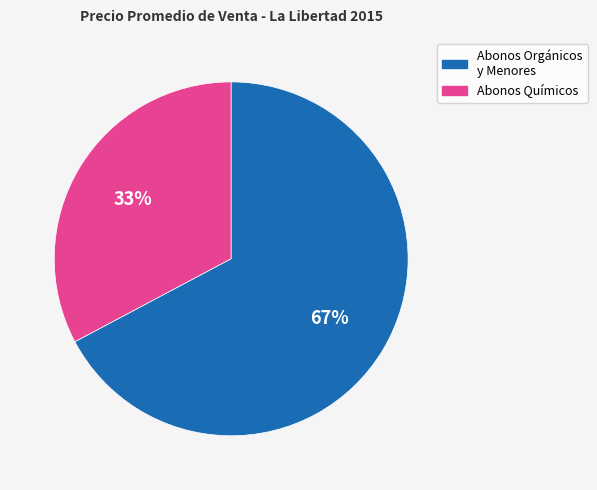

Is it true that Abonos Orgánicos y Menores is 33% of the pie?

True